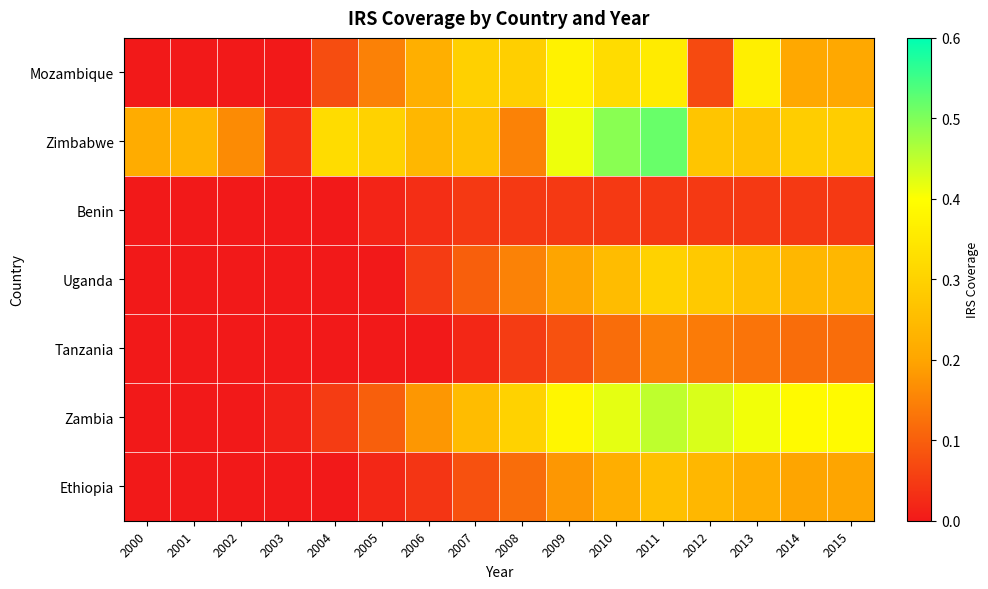

Count the number of data series in this chart.

7